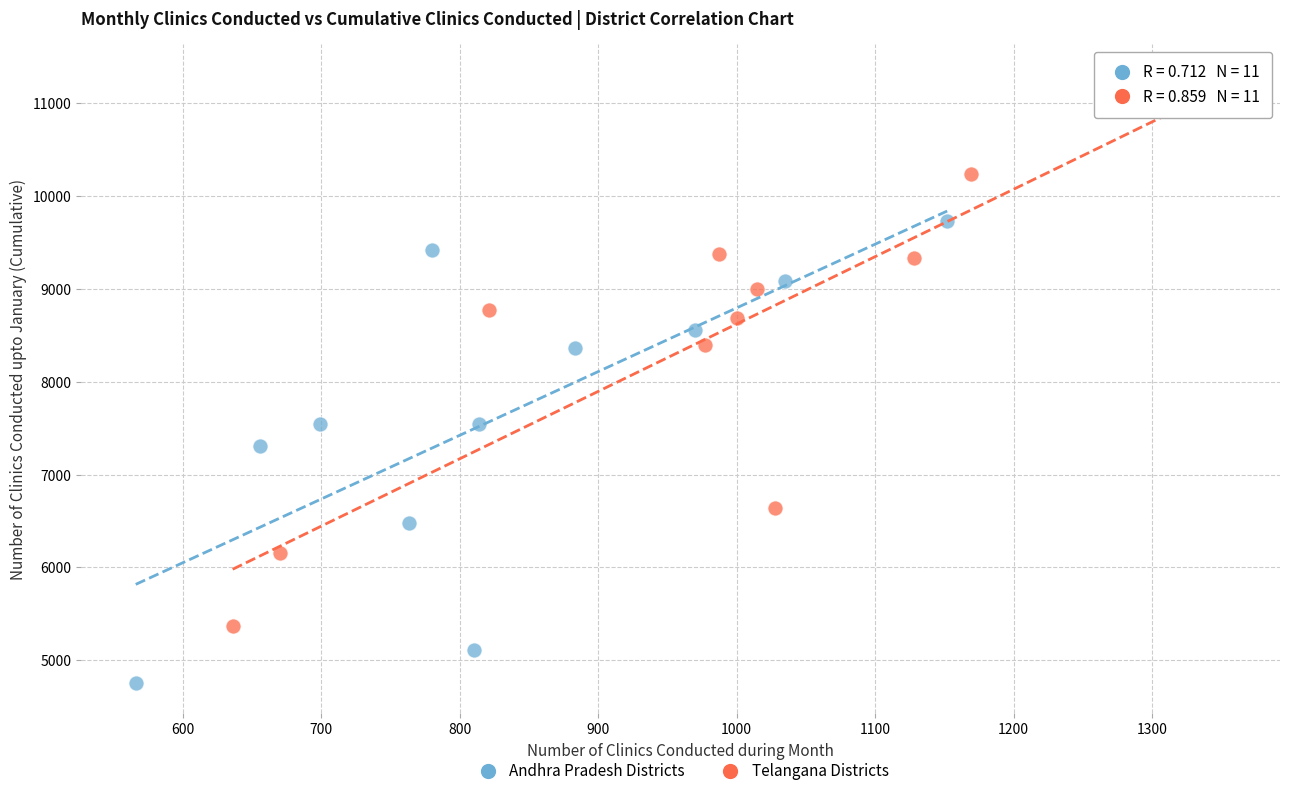

Which series reaches the minimum Y coordinate?

Andhra Pradesh Districts